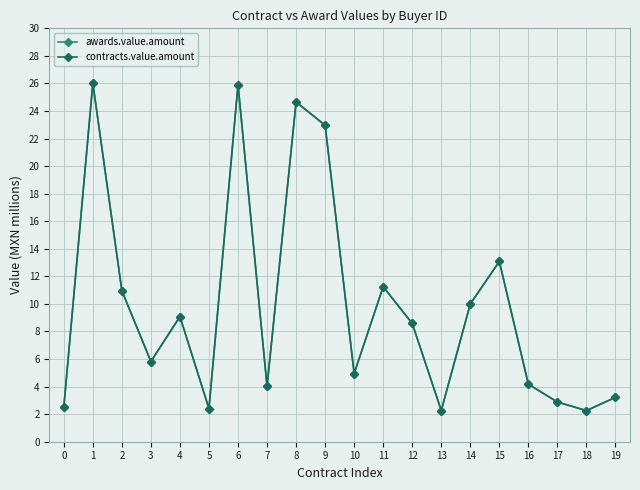

Is this an area chart (filled region under the line)?

No